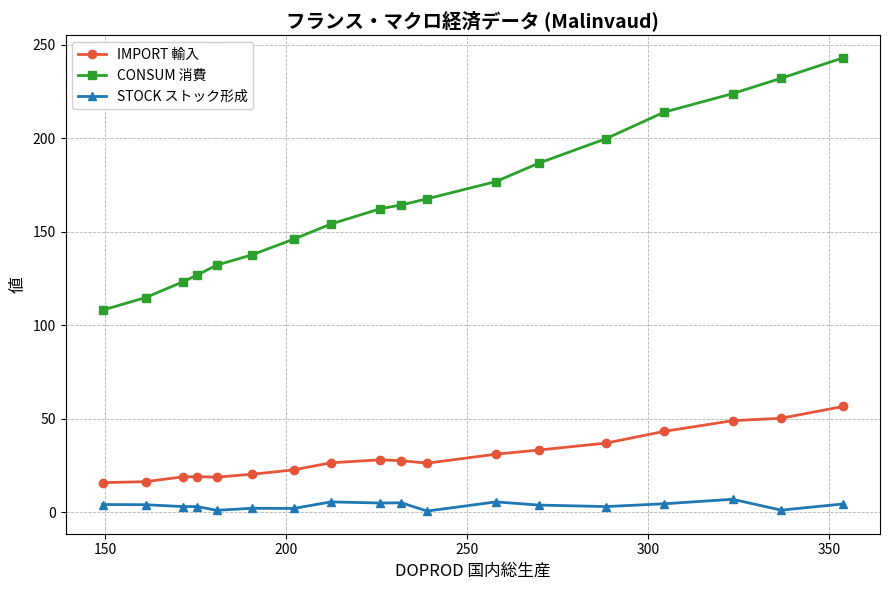

What is the maximum value shown in the chart?

242.9